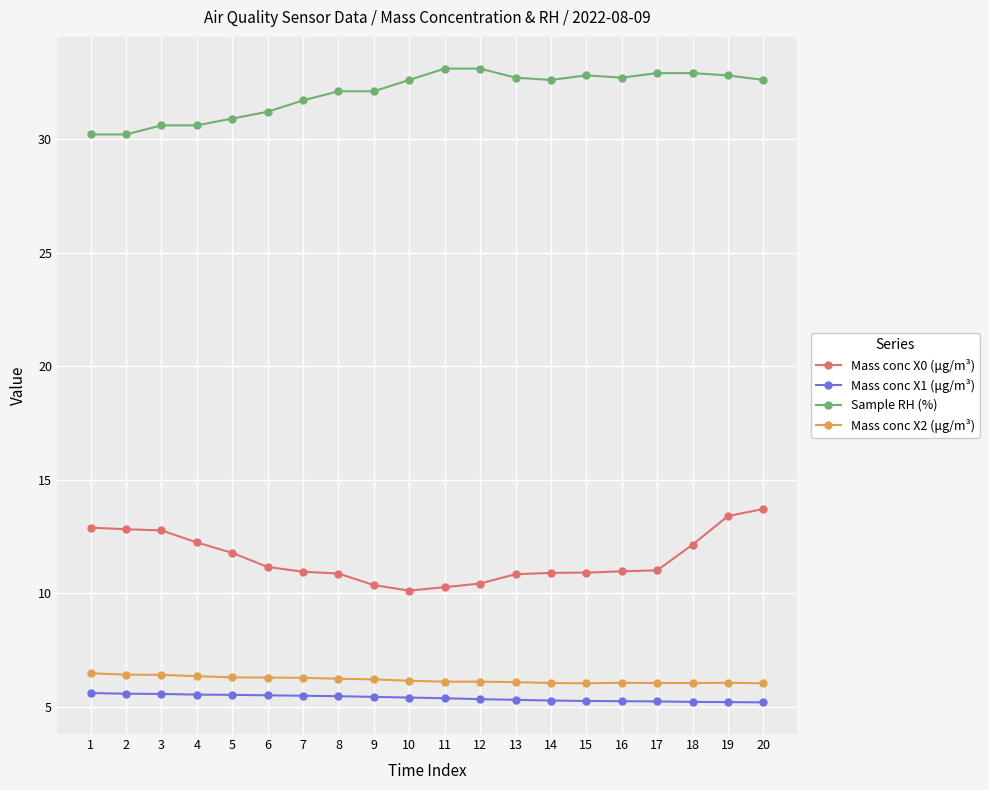

How many data points does each series have?

20